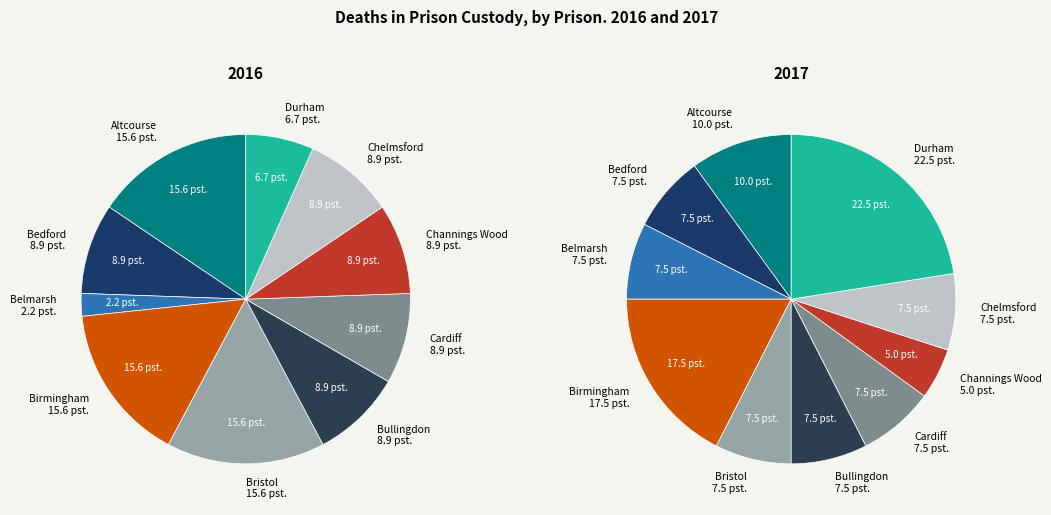

Which category has the biggest portion of the pie?

Durham